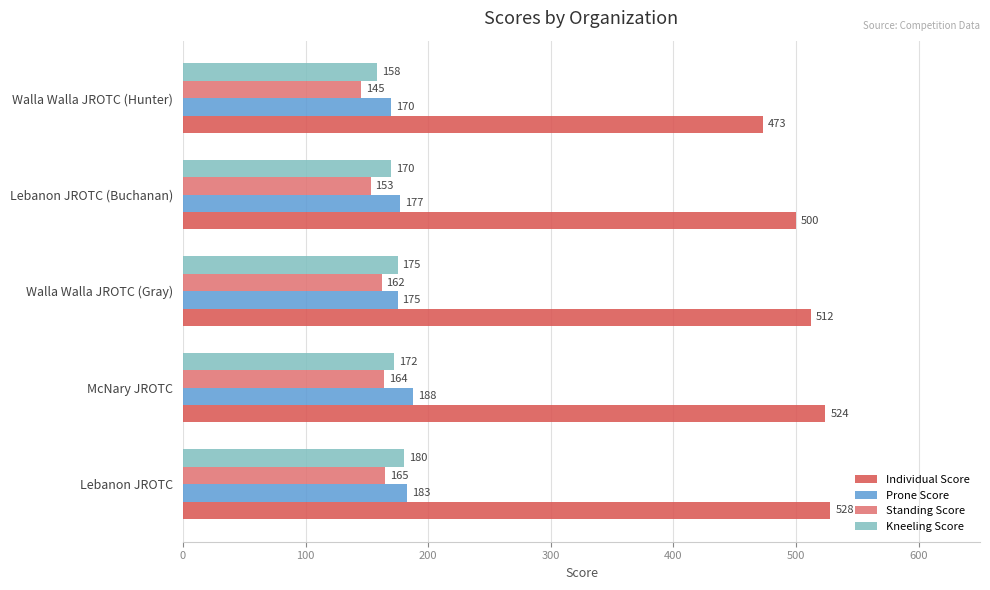

Count the number of categories in the chart.

5